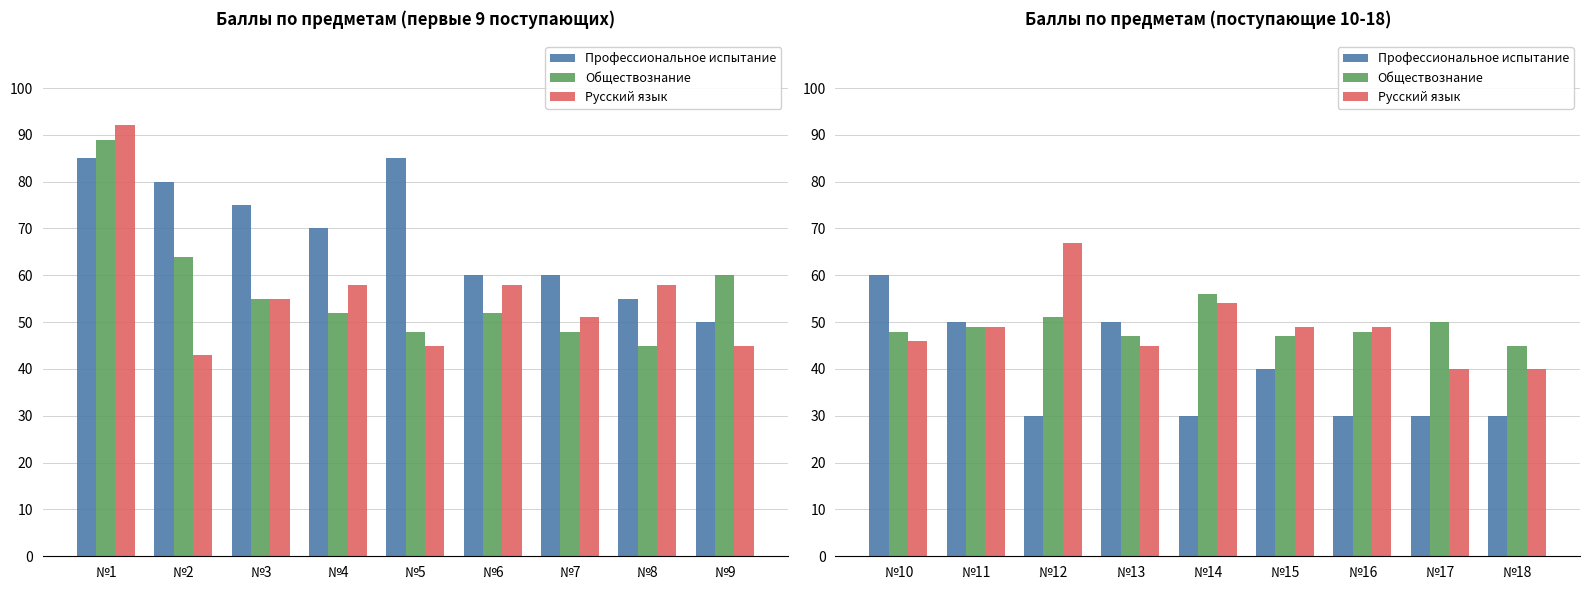

How many bars are there in each group?

3